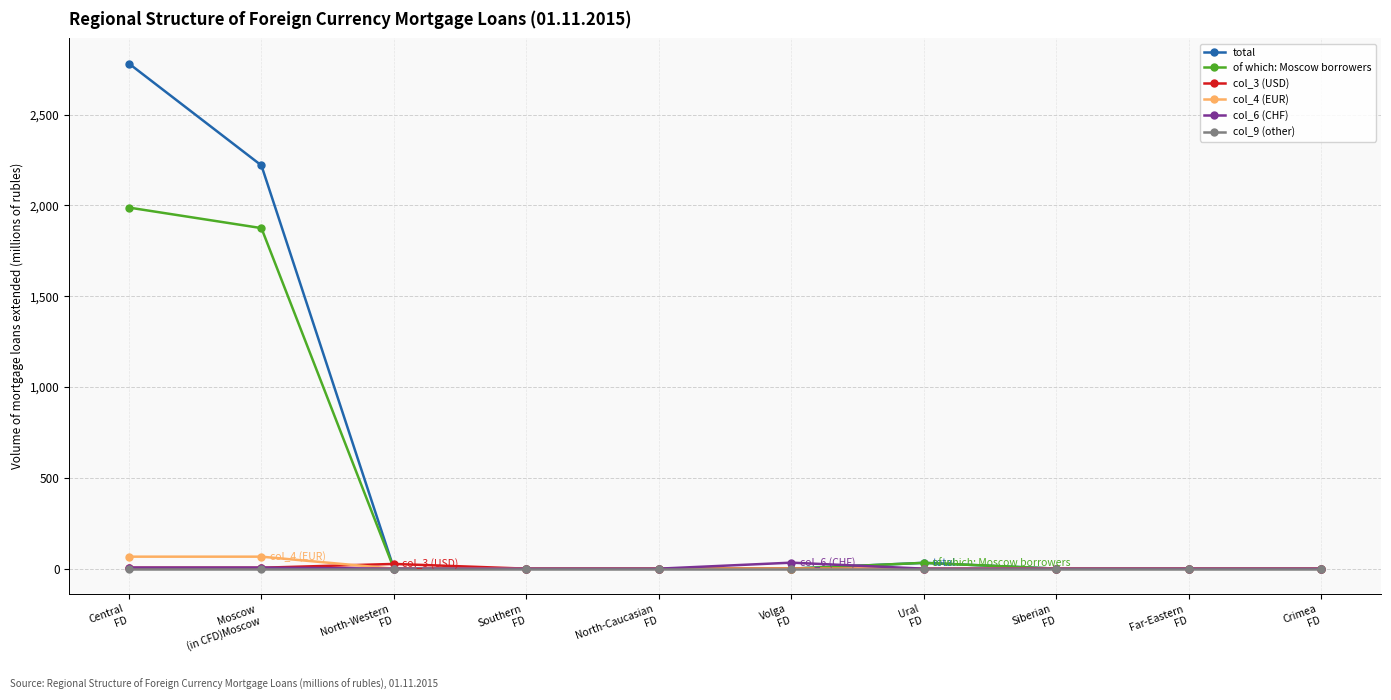

What is the highest value of the total series?

2781